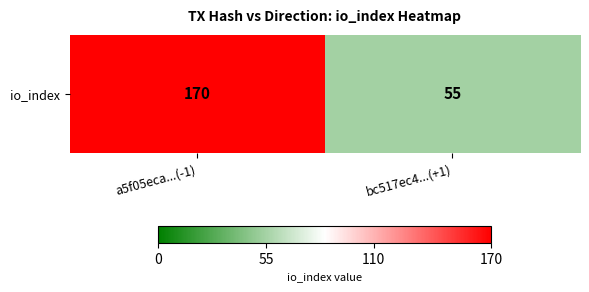

What is the difference between the maximum and minimum values?

115